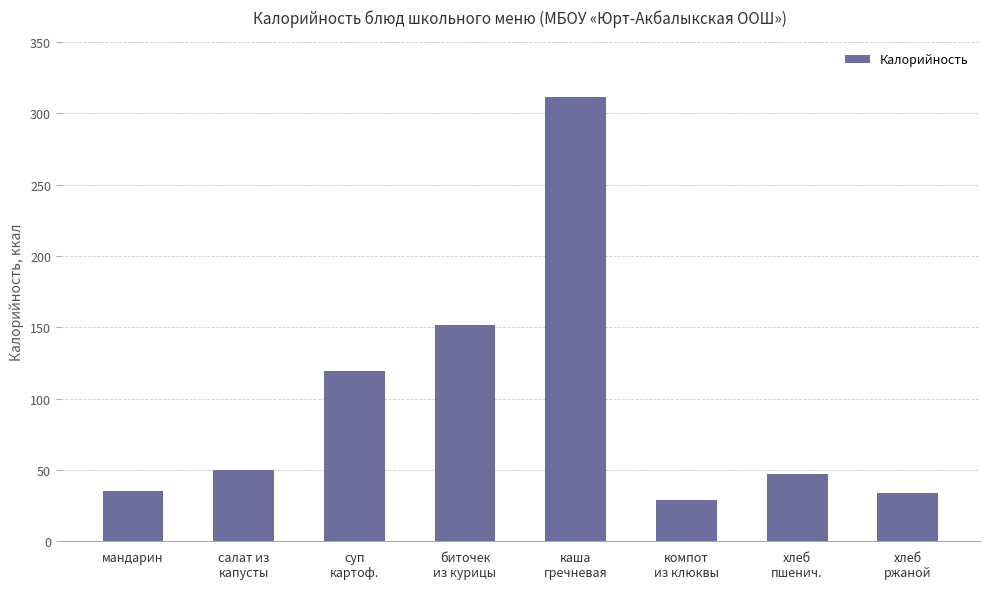

What is the value of the 6th bar from the left?

28.8